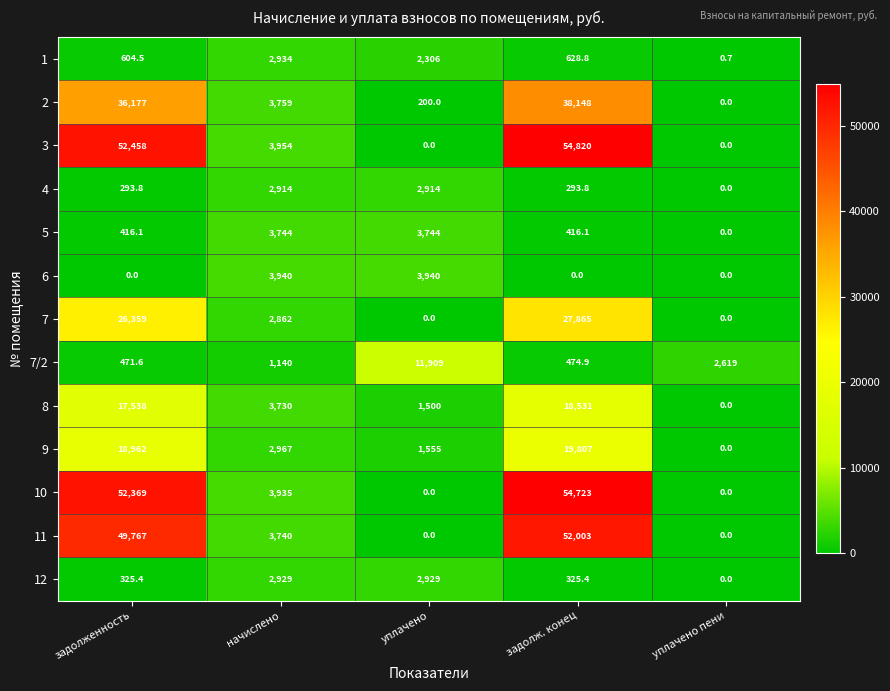

What is the spread (max minus min) of values at задолж. конец?

54820.0